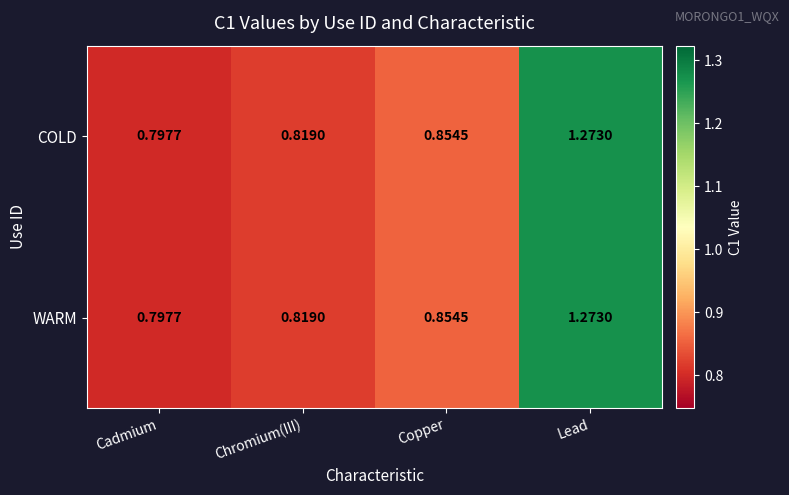

At how many categories does at least one series exceed 0?

4